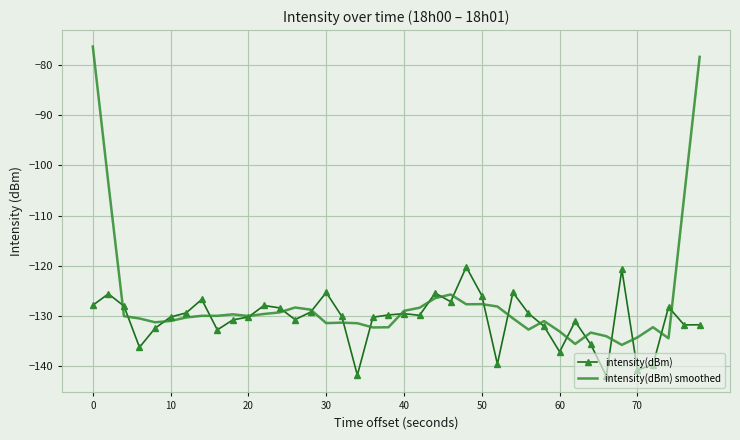

What is the sum of all intensity(dBm) smoothed values?

-5072.5